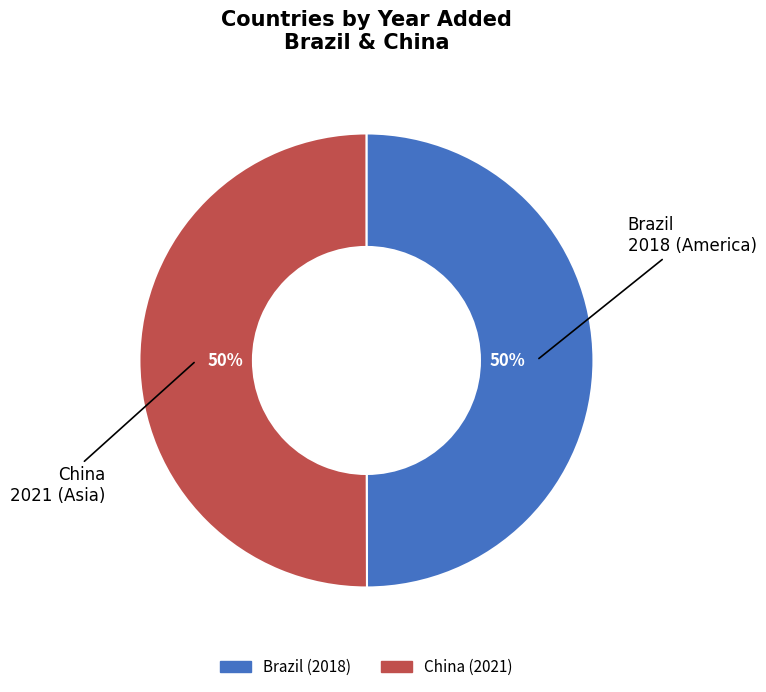

Is it true that Brazil is 50% of the pie?

True